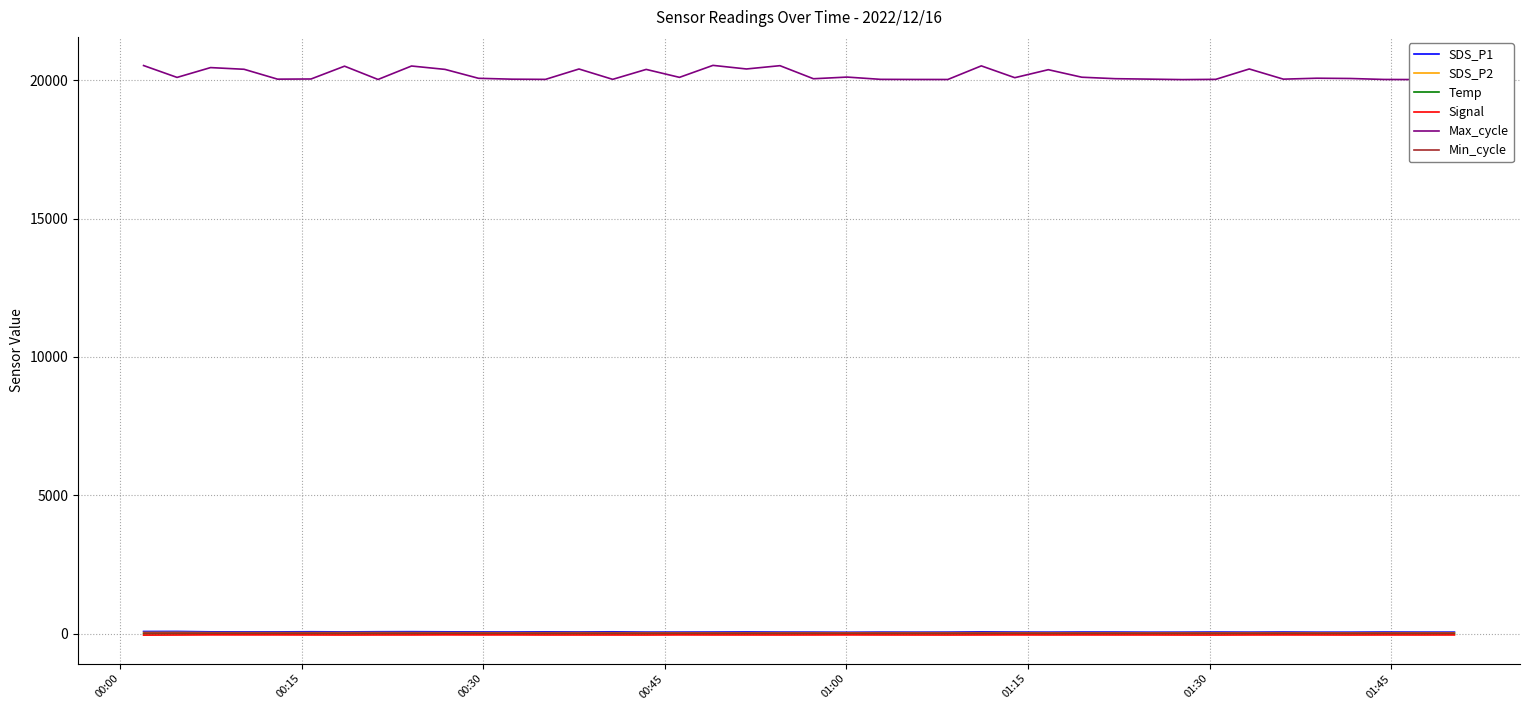

Which series has the largest total across all categories?

Max_cycle